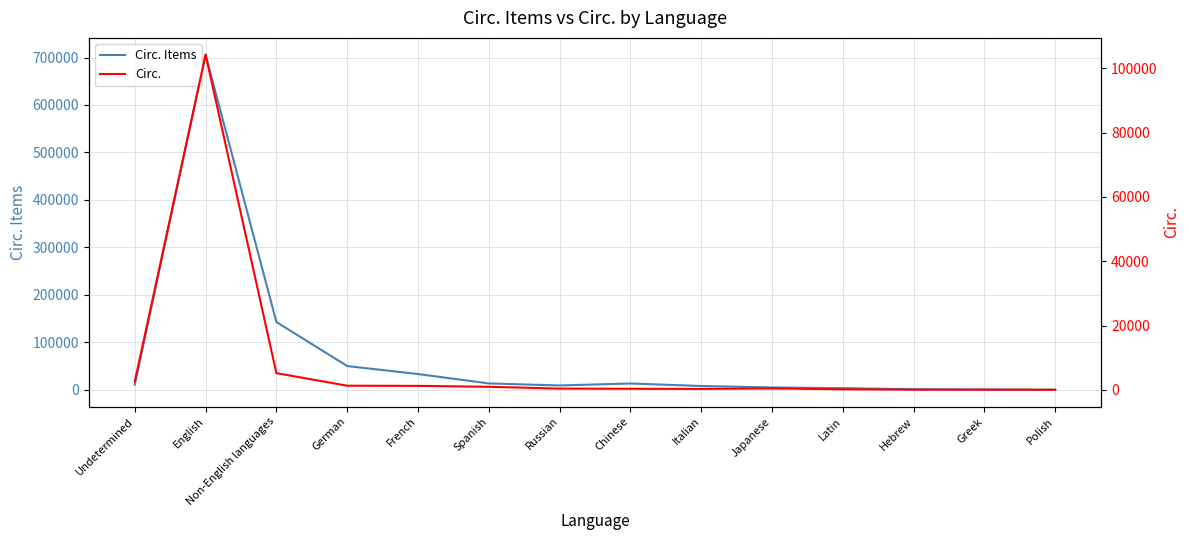

List the labels in order of Circ. value, smallest first.

Polish, Hebrew, Greek, Latin, Italian, Chinese, Russian, Japanese, Spanish, French, German, Undetermined, Non-English languages, English